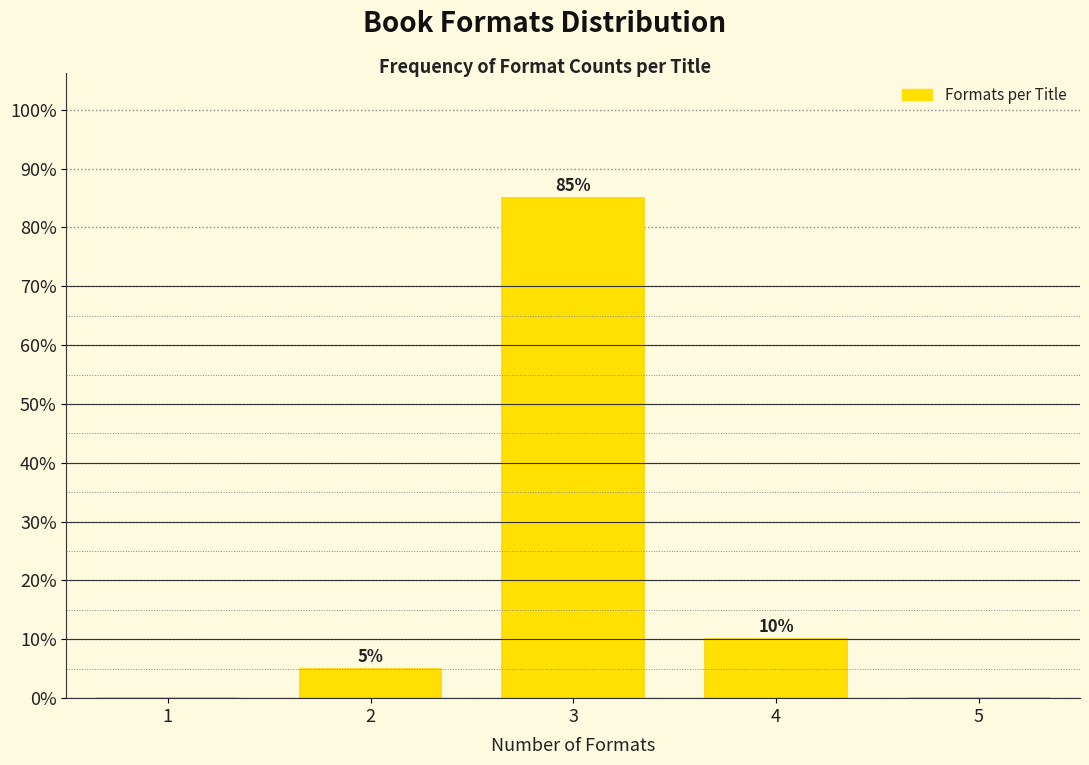

Reading left to right, what are all the values shown in this chart?

1=0	2=5	3=85	4=10	5=0